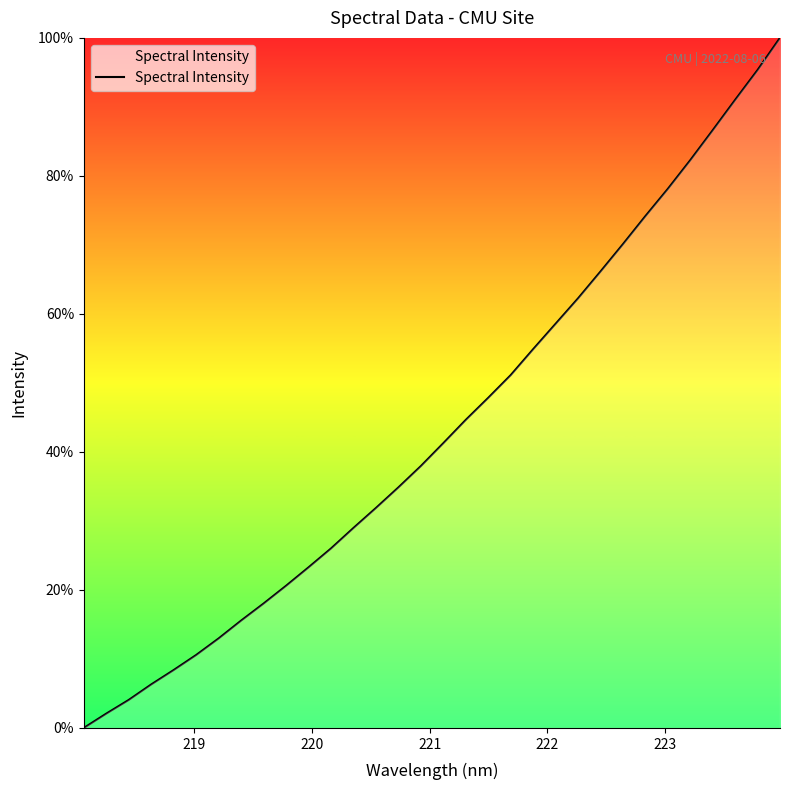

How many values are below 41?

16